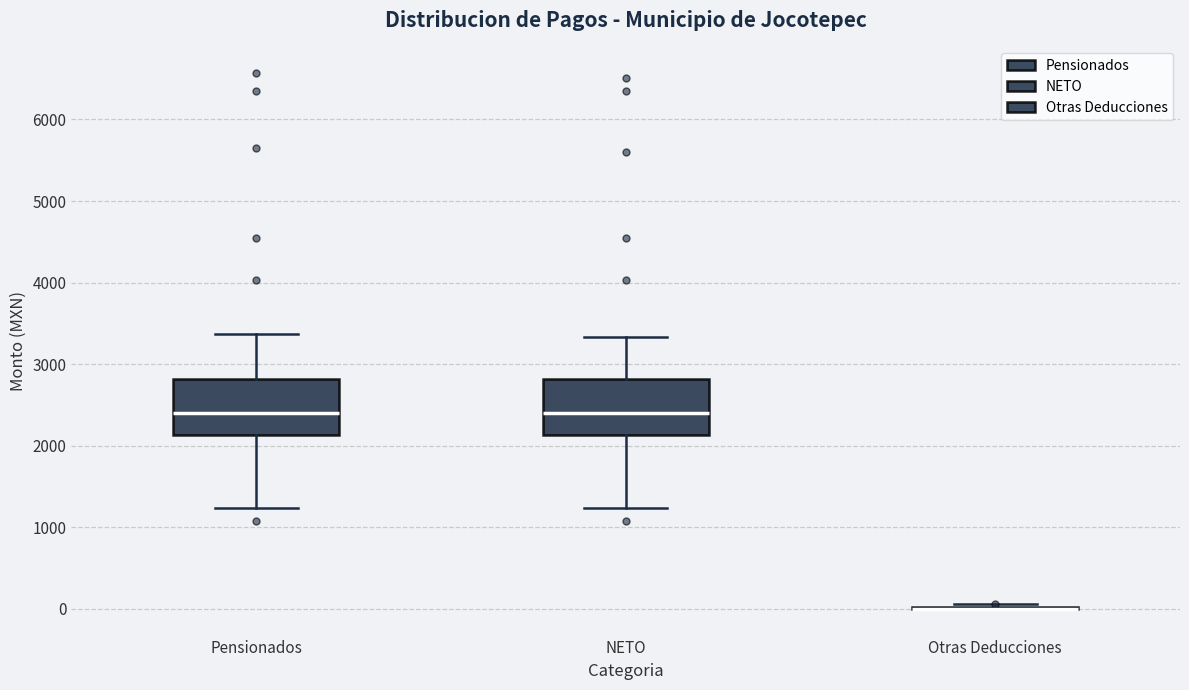

Reading left to right, read every box against the y-axis: the position of its median line, the range the box covers, and the ends of its whiskers. The values are not printed on the chart, so give them approximately, as read against the axis.

Pensionados: median 2400, box 2100 to 2800, whiskers 1200 to 3400
NETO: median 2400, box 2100 to 2800, whiskers 1200 to 3300
Otras Deducciones: box collapsed to a line at 0, whiskers 0 to 100